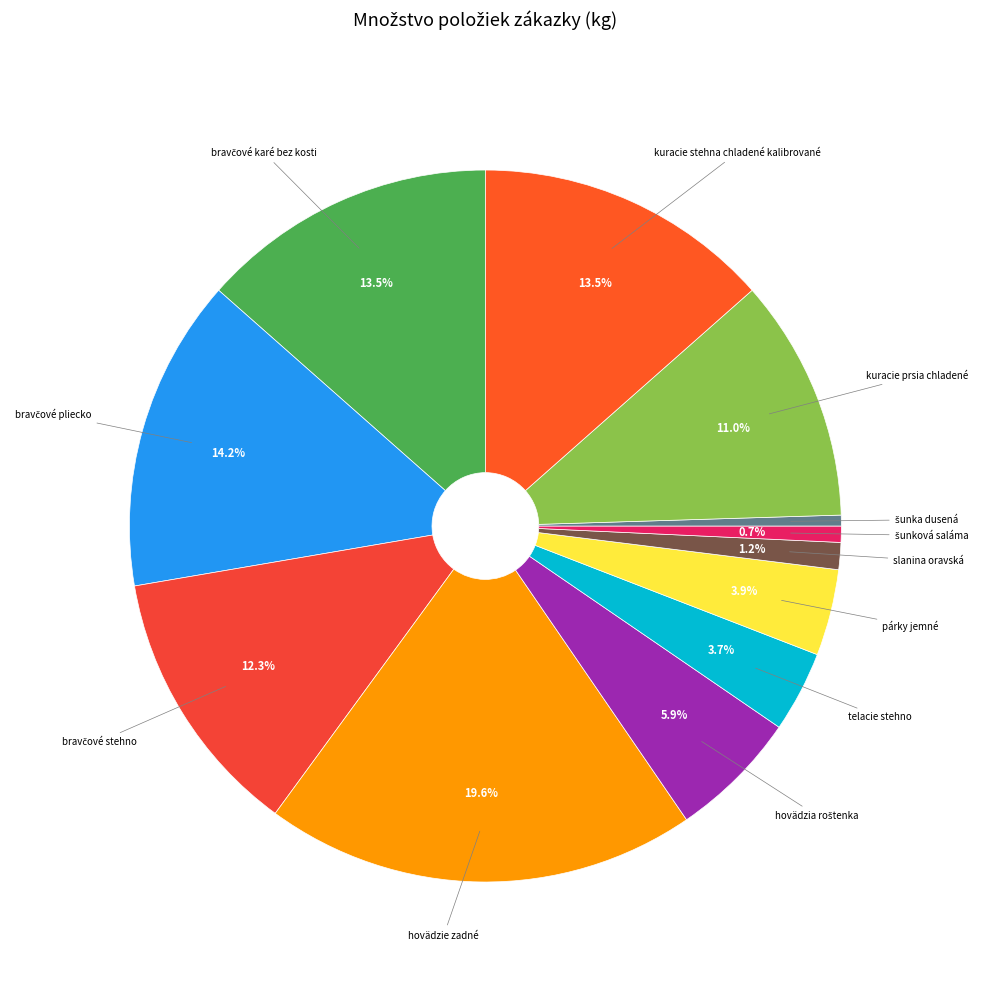

Is there a majority slice in this chart?

No